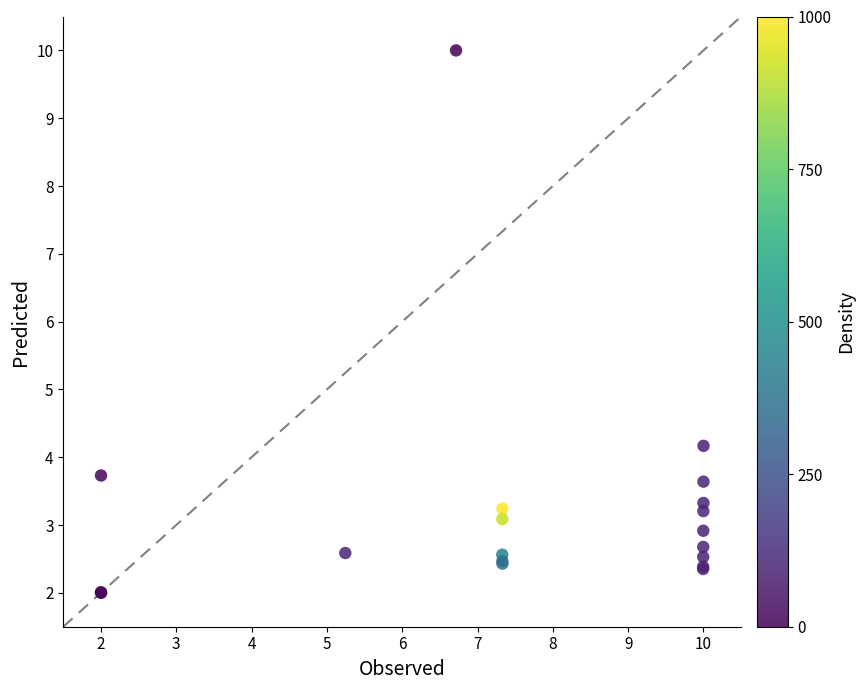

What Y value in the scatter plot is closest to 6?

4.2